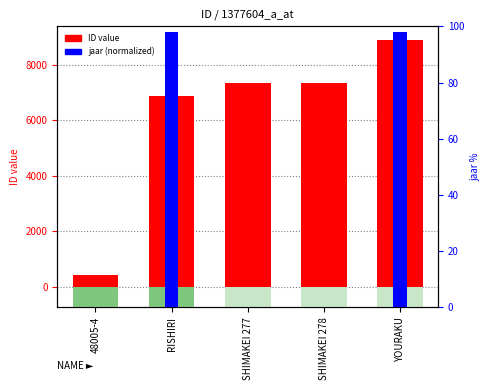

Reading left to right, transcribe all the data shown in this chart.

ID: 48005-4=407.0	RISHIRI=6868.0	SHIMAKEI 277=7359.0	SHIMAKEI 278=7360.0	YOURAKU=8915.0
jaar (normalized): 48005-4=0.0	RISHIRI=98.0	SHIMAKEI 277=0.0	SHIMAKEI 278=0.0	YOURAKU=97.9